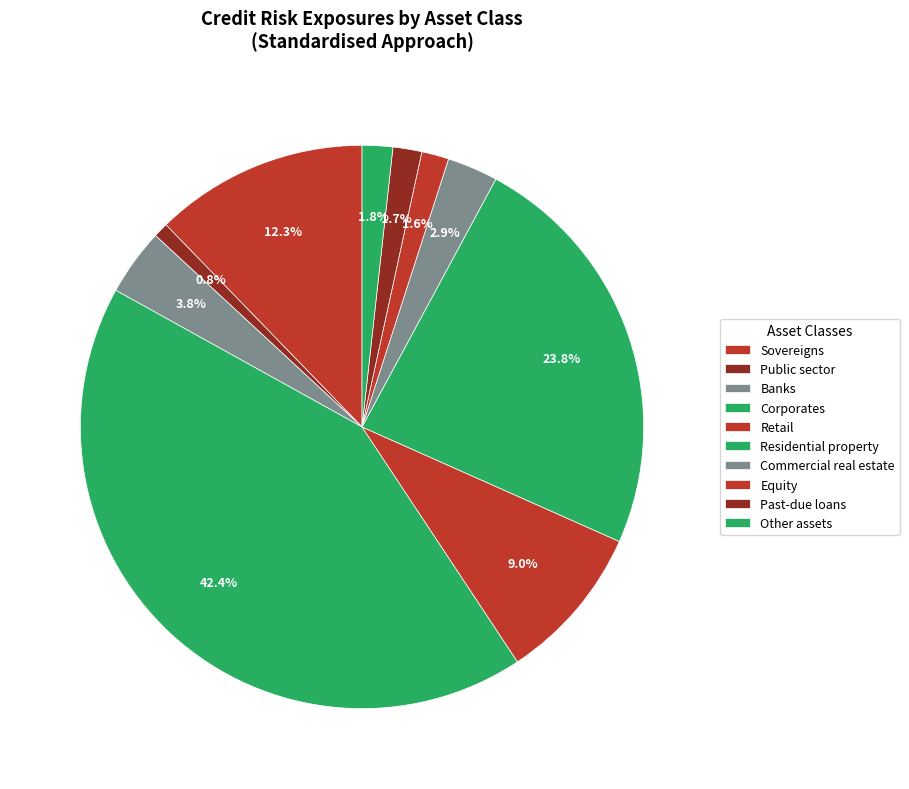

To the nearest percent, what percentage of the pie is Banks?

4%